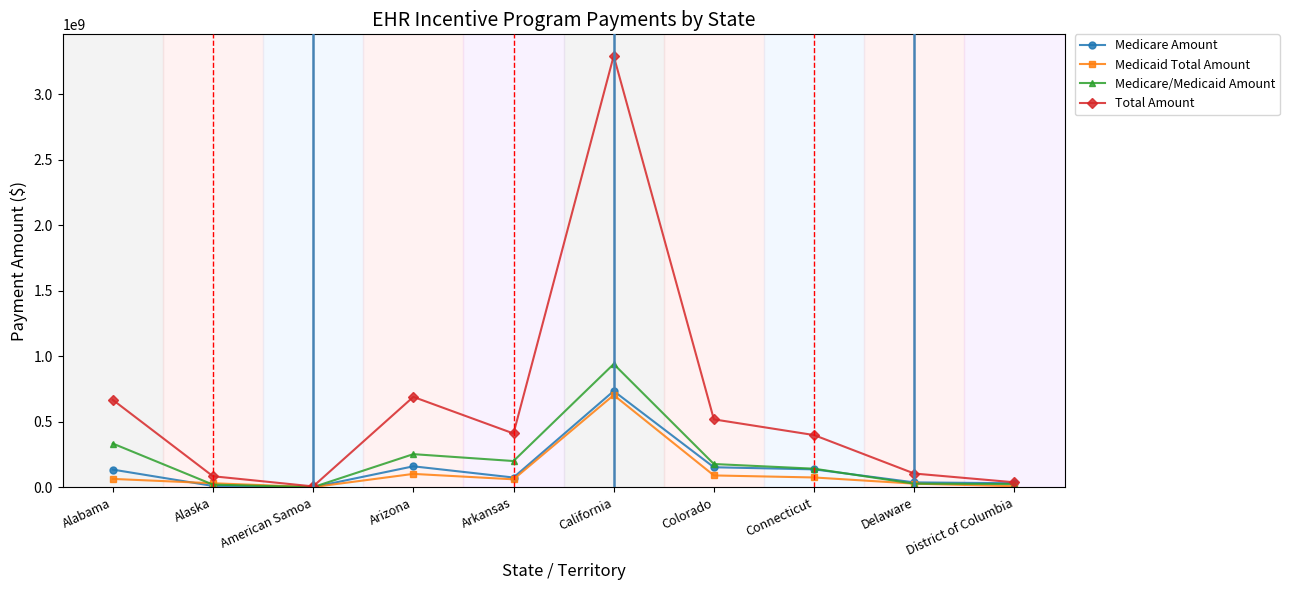

How many data points does each series have?

10